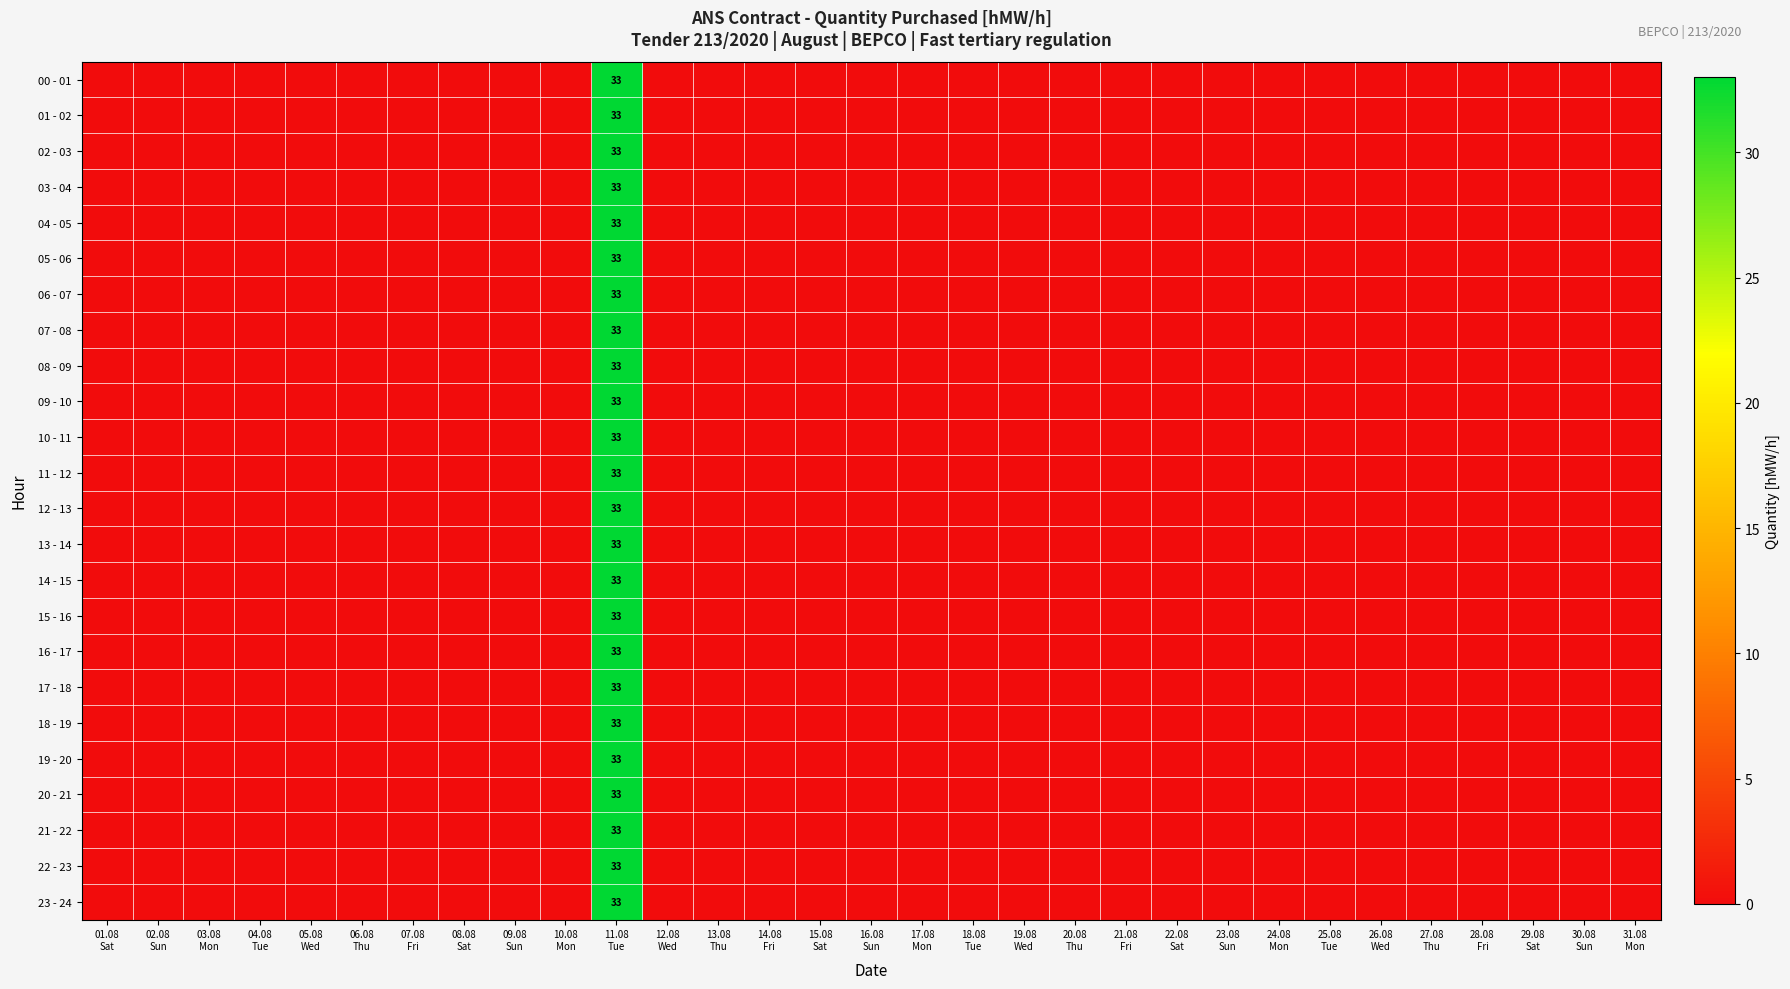

Rank the series at 01.08 Sat from lowest to highest value.

00 - 01, 01 - 02, 02 - 03, 03 - 04, 04 - 05, 05 - 06, 06 - 07, 07 - 08, 08 - 09, 09 - 10, 10 - 11, 11 - 12, 12 - 13, 13 - 14, 14 - 15, 15 - 16, 16 - 17, 17 - 18, 18 - 19, 19 - 20, 20 - 21, 21 - 22, 22 - 23, 23 - 24